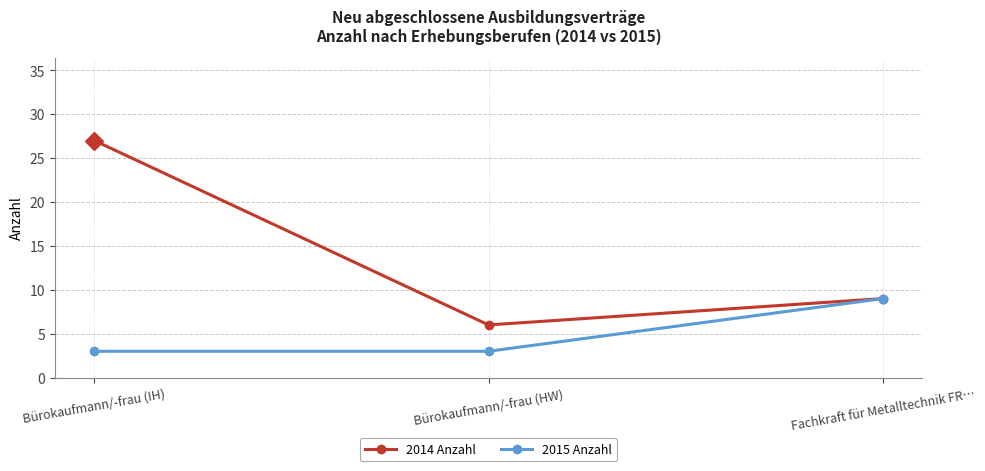

Between Bürokaufmann/-frau (HW) and Fachkraft für Metalltechnik FR…, which series saw the biggest shift?

2015 Anzahl